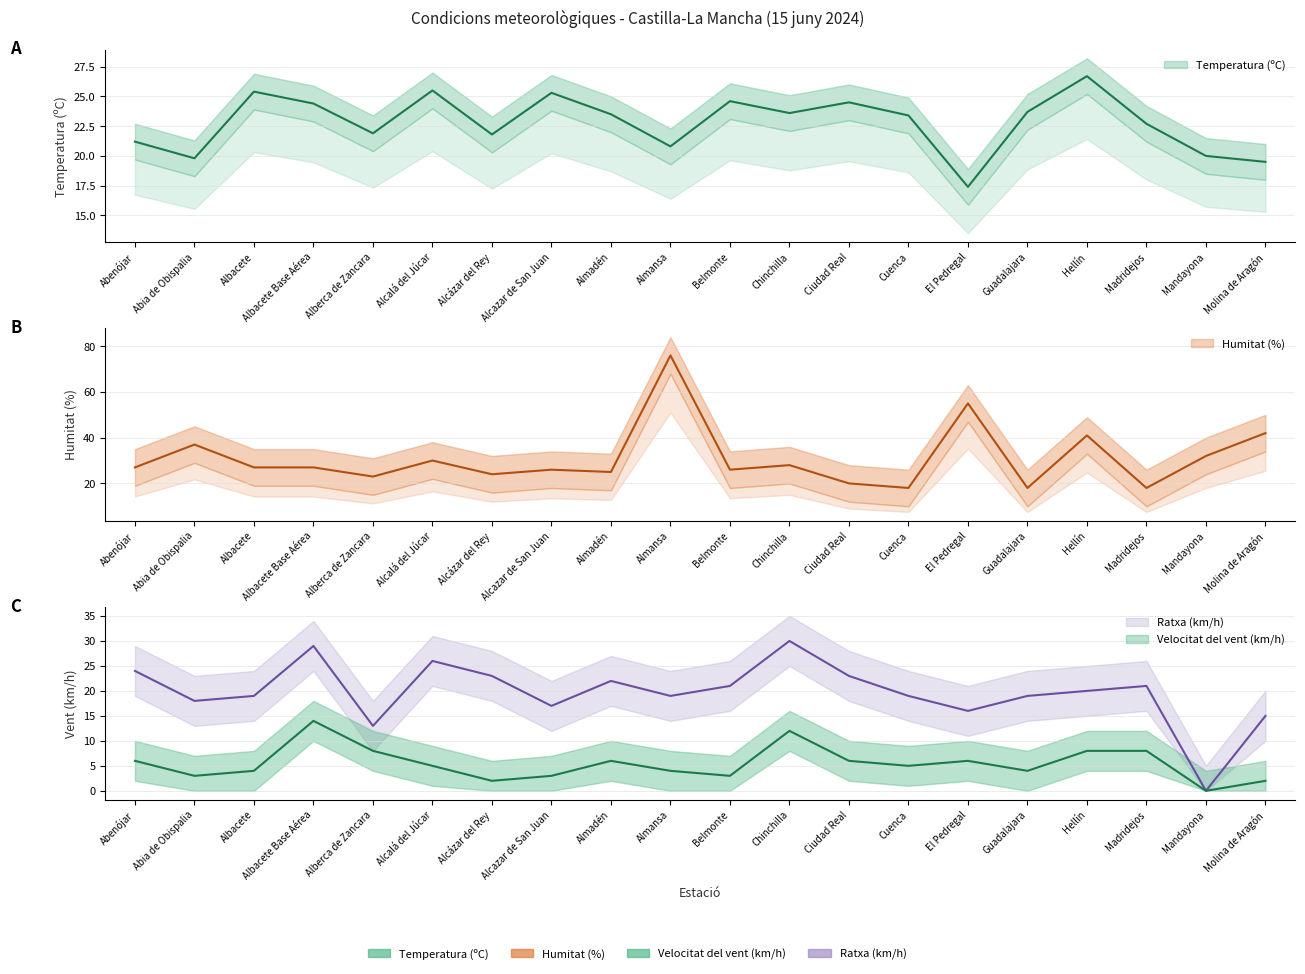

The value of Velocitat del vent (km/h) at Alcazar de San Juan is 1.2. True or false?

False